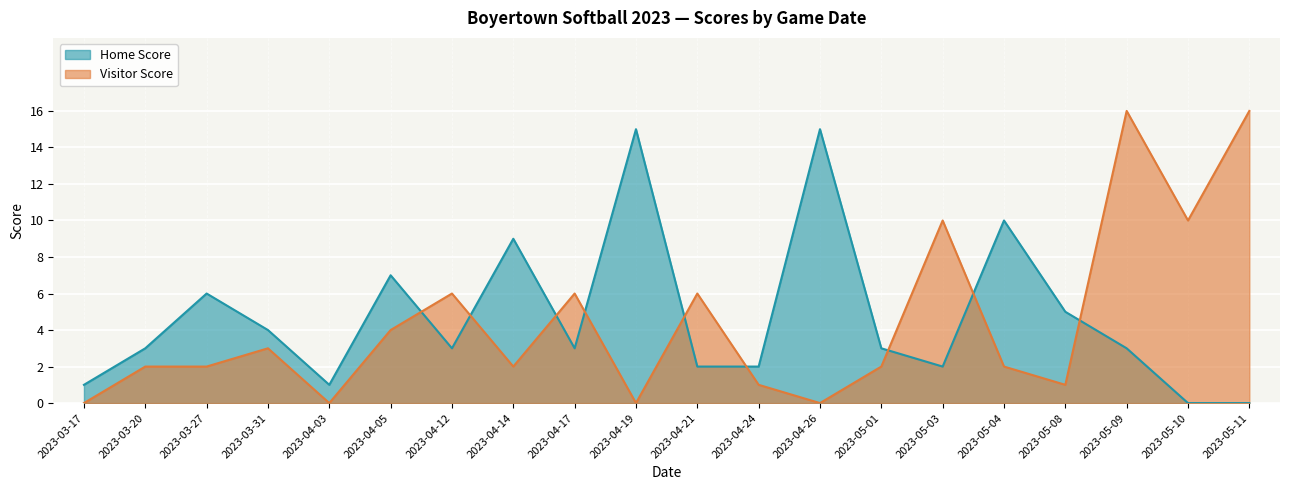

At which label does Home Score reach its peak?

2023-04-19